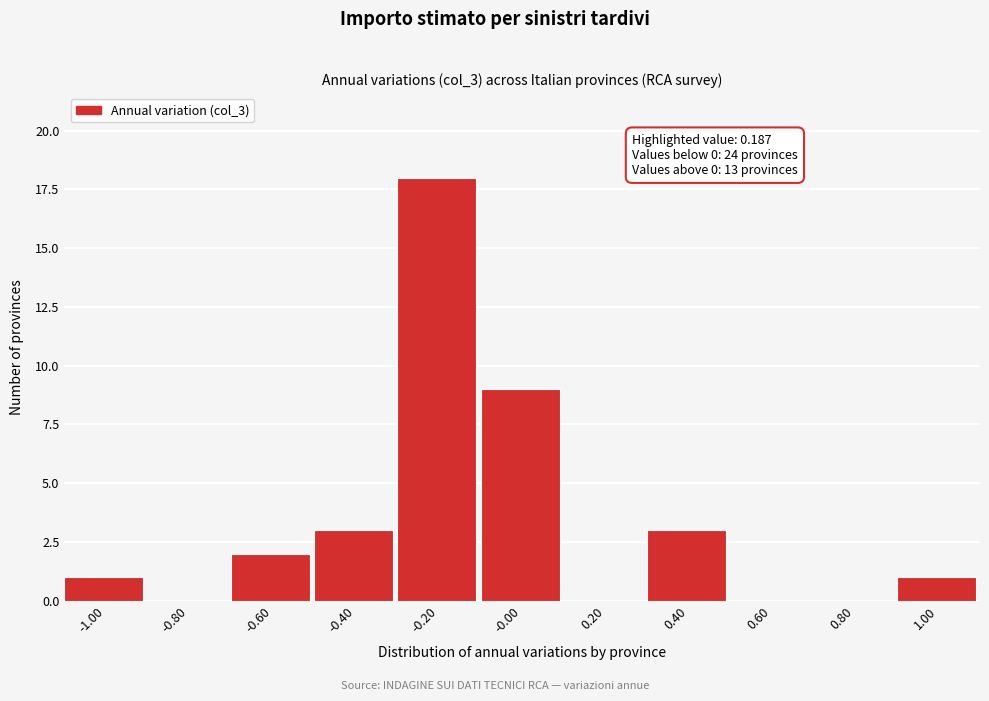

Reading left to right, what are all the values shown in this chart?

-1.00=1	-0.80=0	-0.60=2	-0.40=3	-0.20=18	-0.00=9	0.20=0	0.40=3	0.60=0	0.80=0	1.00=1